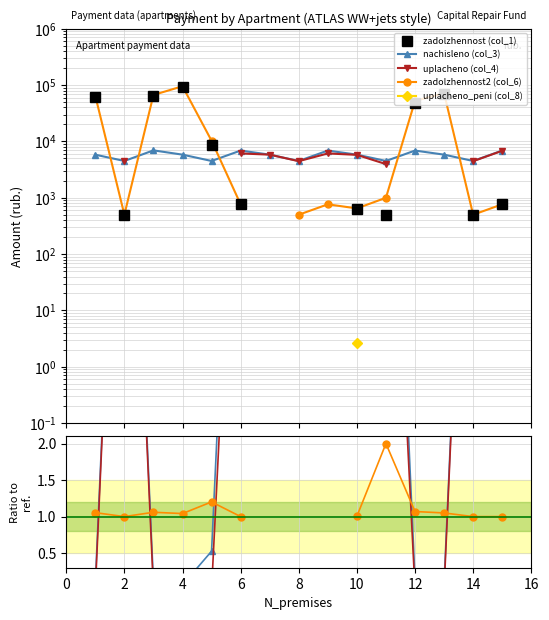

Where is the first local maximum for zadolzhennost2 (col_6)?

4